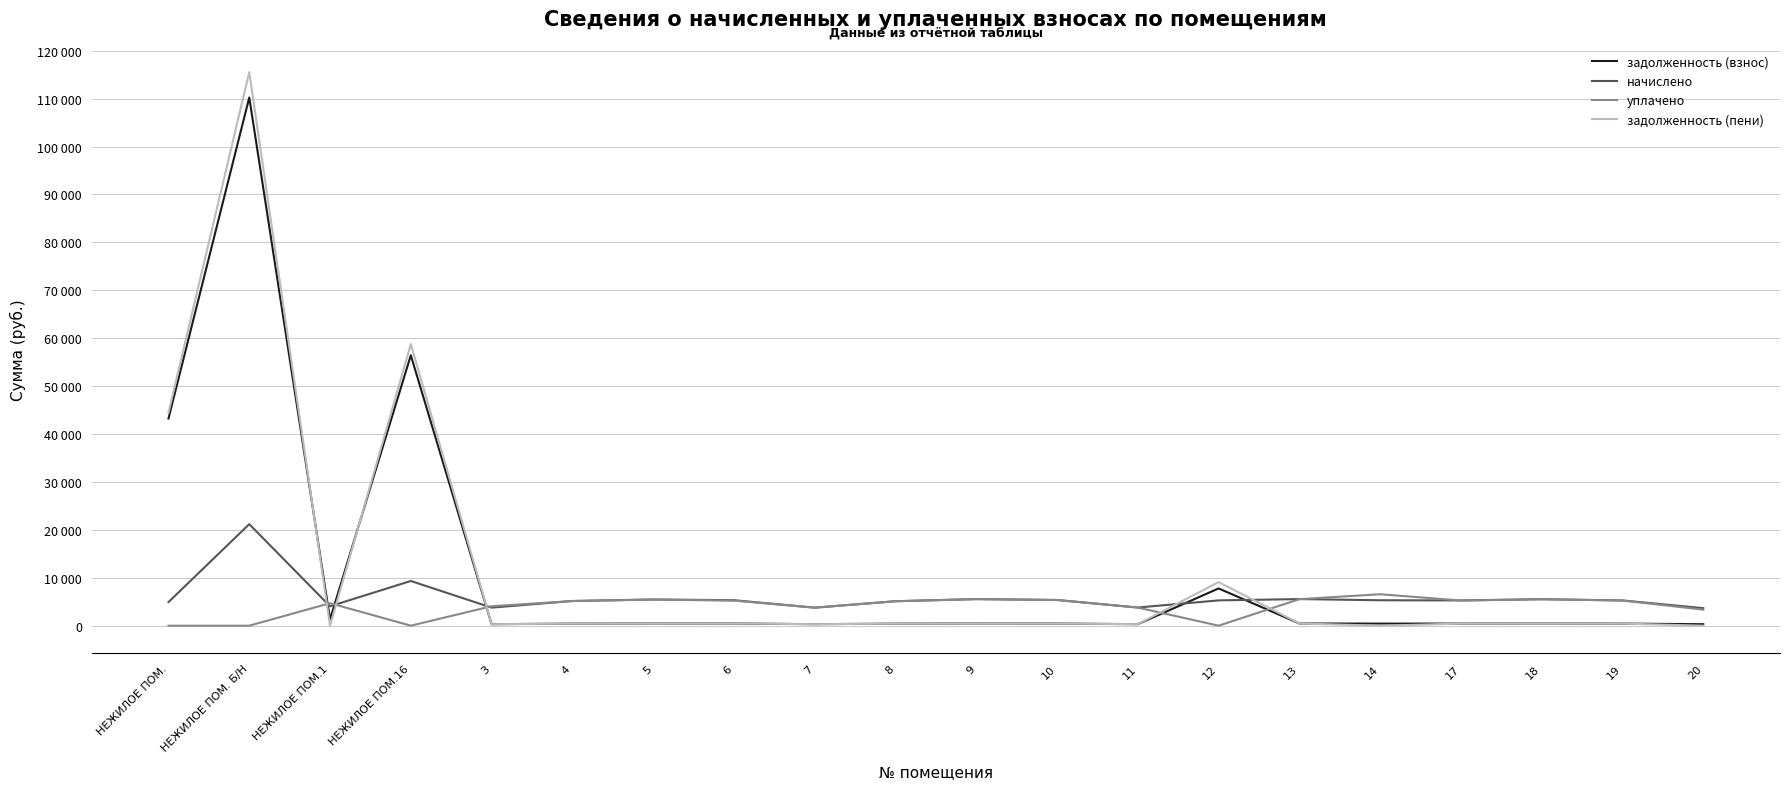

What position from the right is 4?

15